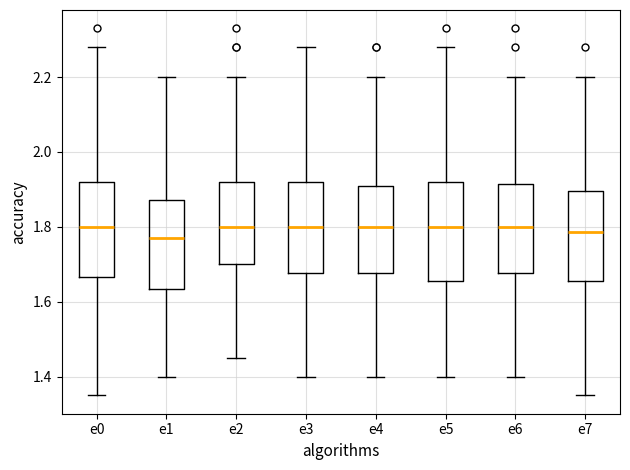

Reading left to right, transcribe this box plot: for each box, give where its median line is, the range the box spans, and where its two whiskers end, as read against the y-axis. The values are not printed on the chart, so give them approximately, as read against the axis.

e0: median 1.80, box 1.66 to 1.92, whiskers 1.36 to 2.28
e1: median 1.78, box 1.64 to 1.88, whiskers 1.40 to 2.20
e2: median 1.80, box 1.70 to 1.92, whiskers 1.46 to 2.20
e3: median 1.80, box 1.68 to 1.92, whiskers 1.40 to 2.28
e4: median 1.80, box 1.68 to 1.92, whiskers 1.40 to 2.20
e5: median 1.80, box 1.66 to 1.92, whiskers 1.40 to 2.28
e6: median 1.80, box 1.68 to 1.92, whiskers 1.40 to 2.20
e7: median 1.78, box 1.66 to 1.90, whiskers 1.36 to 2.20